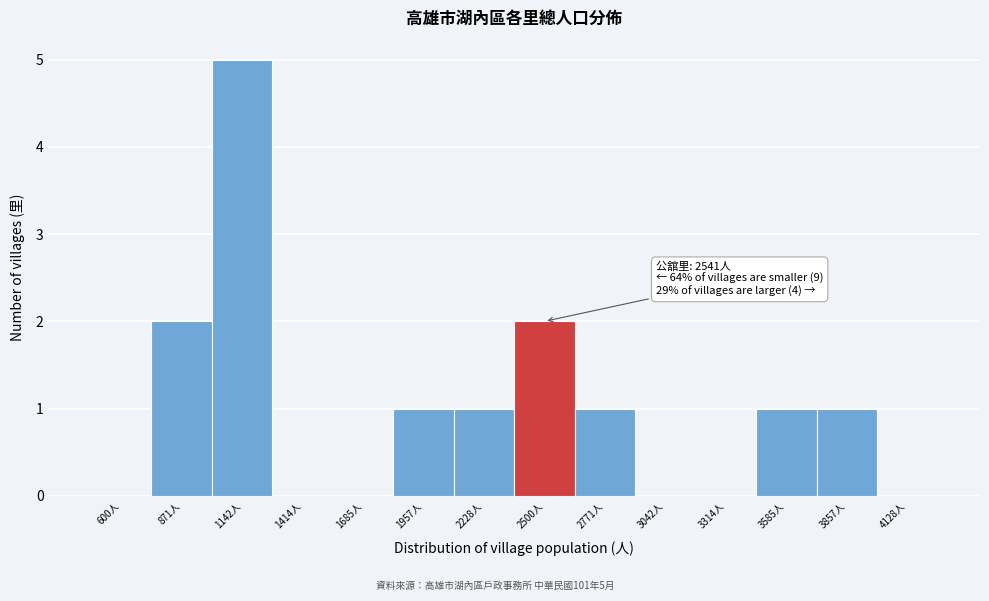

Reading left to right, list all the values displayed in this chart.

600人=0	871人=2	1142人=5	1414人=0	1685人=0	1957人=1	2228人=1	2500人=2	2771人=1	3042人=0	3314人=0	3585人=1	3857人=1	4128人=0